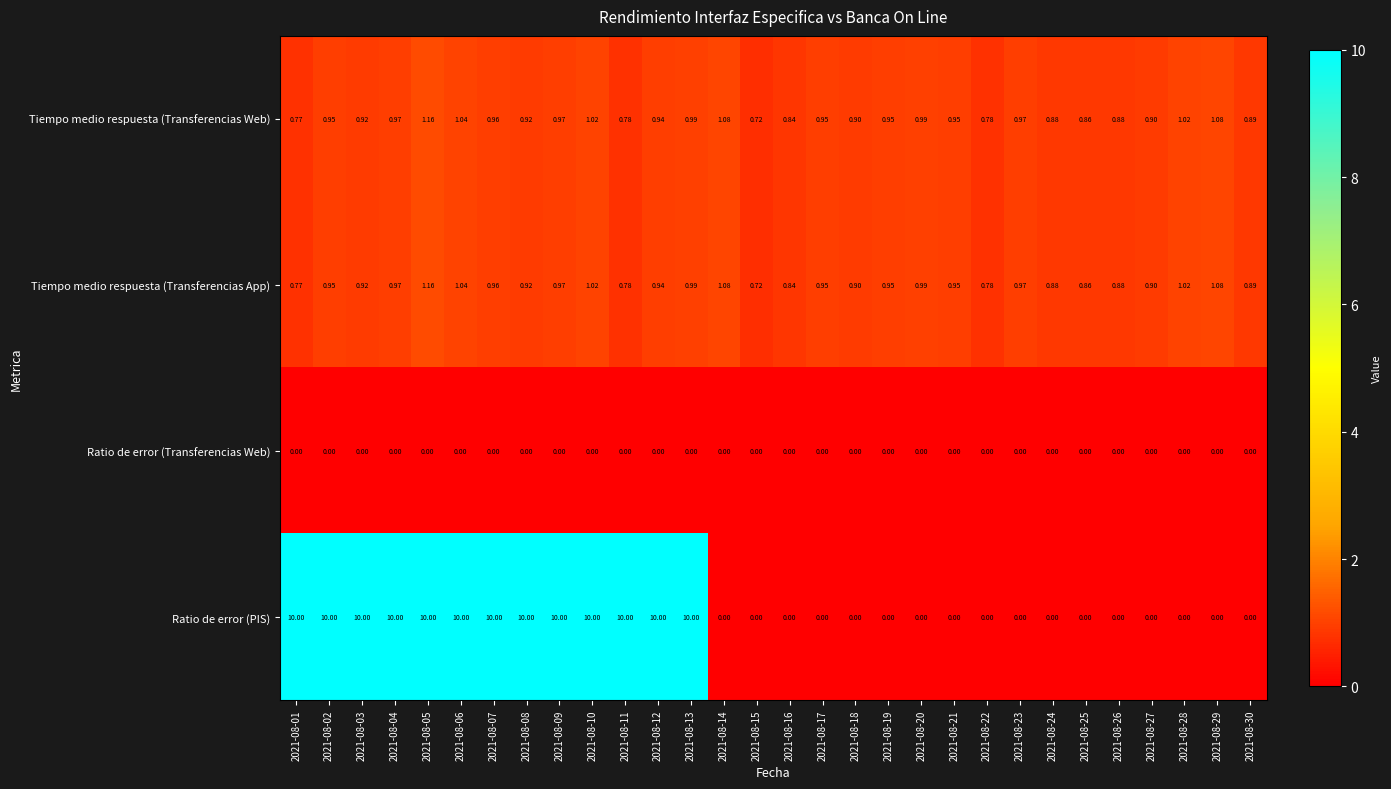

How many data points does each series have?

30